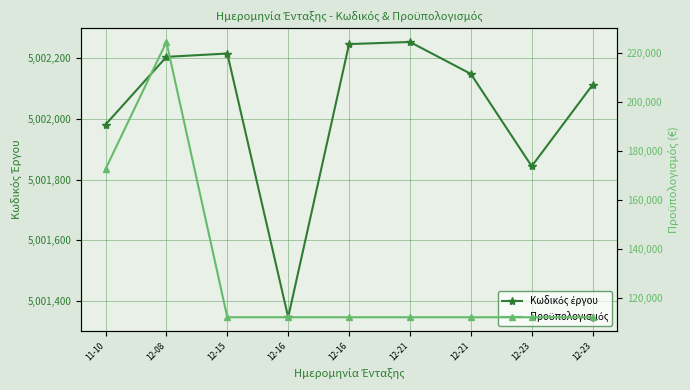

What are all the series names shown in the legend?

Κωδικός έργου, Προϋπολογισμός